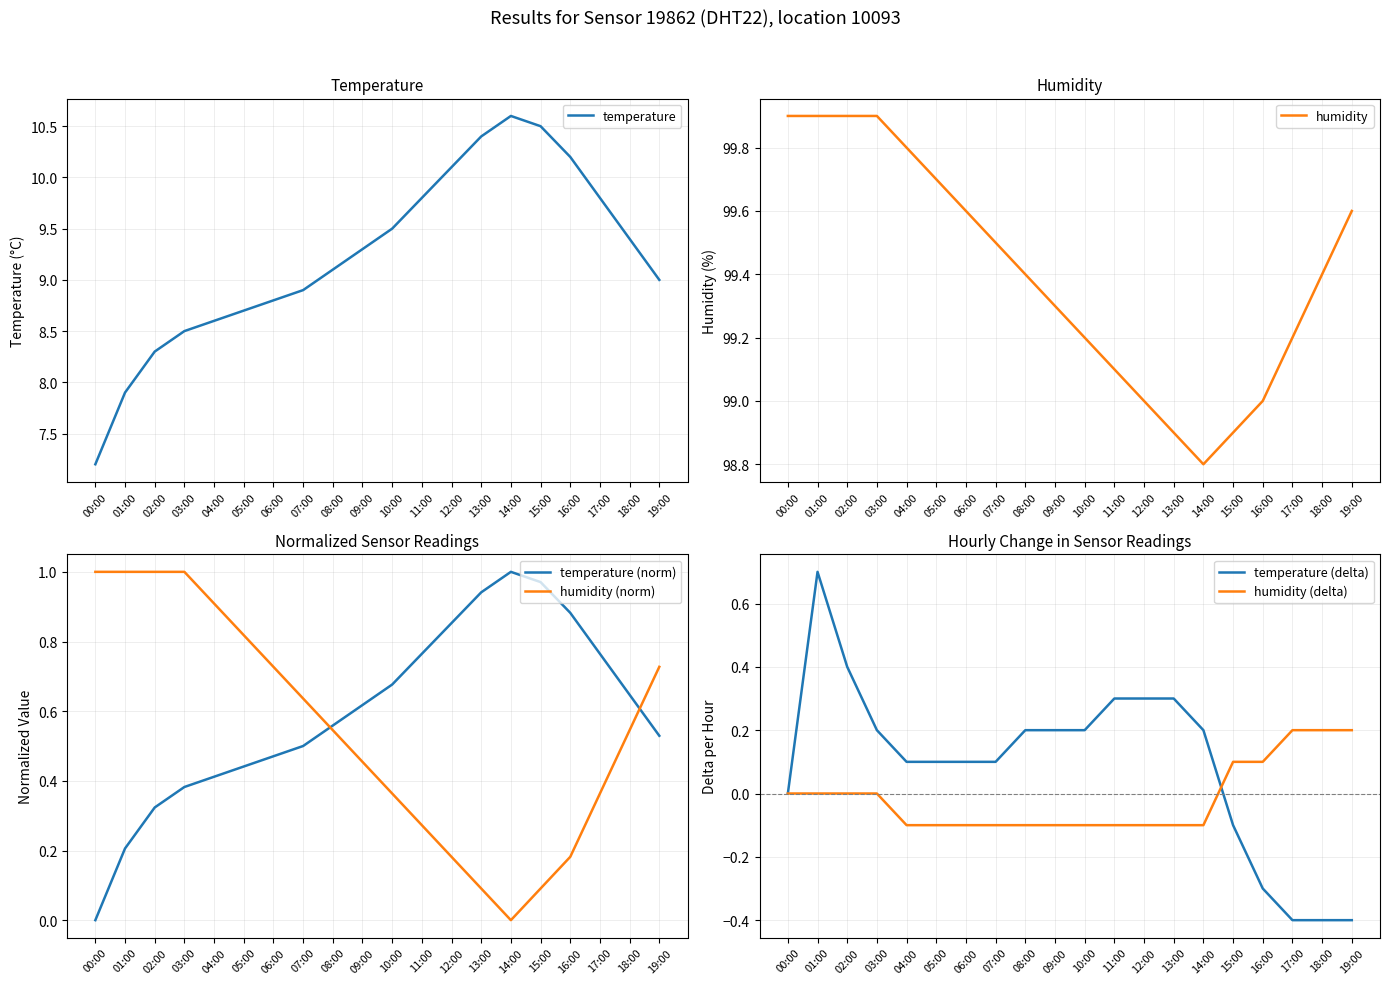

True or false: humidity (delta) and temperature (norm) cross at least once.

False